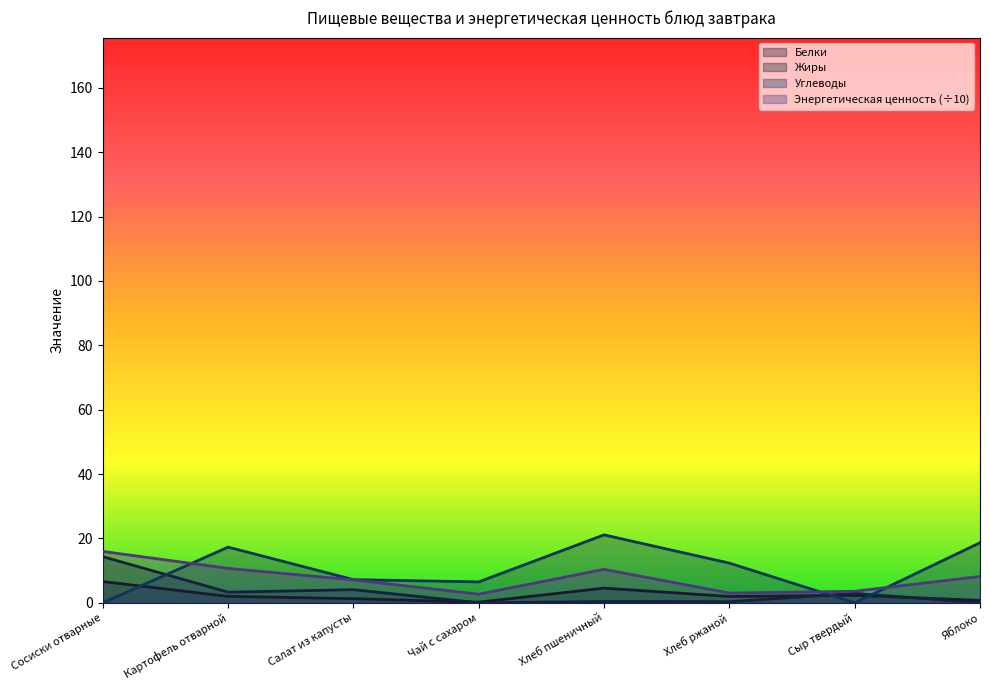

Which series has the largest range (max minus min)?

Углеводы